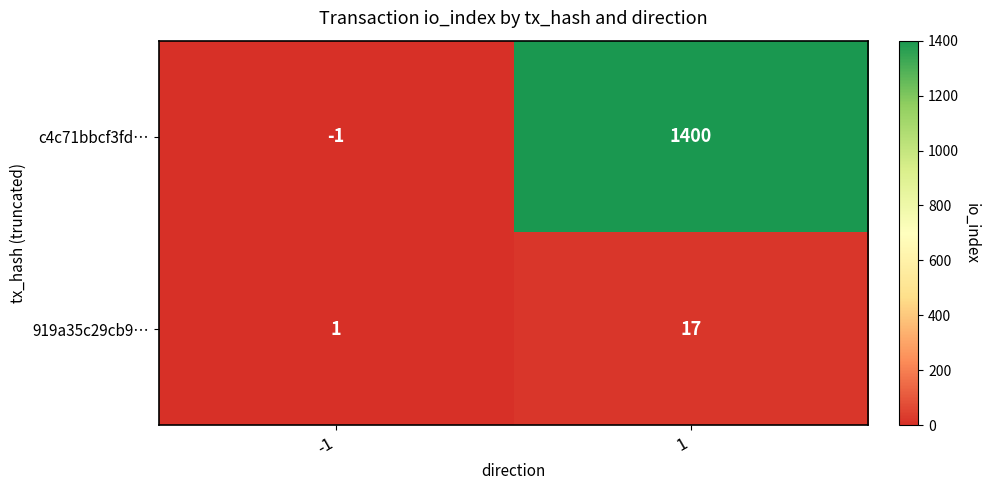

At -1, list the series in order from largest to smallest.

919a35c29cb9…, c4c71bbcf3fd…